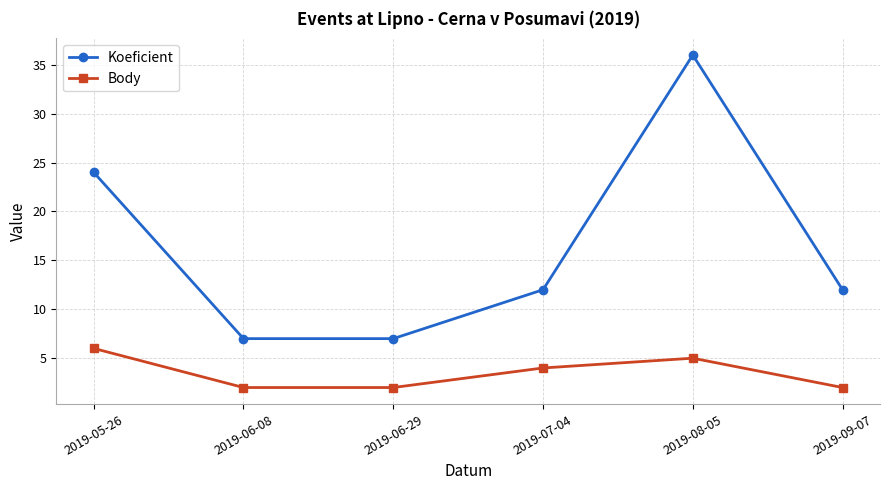

The value of Body at 2019-06-29 is 2. True or false?

True